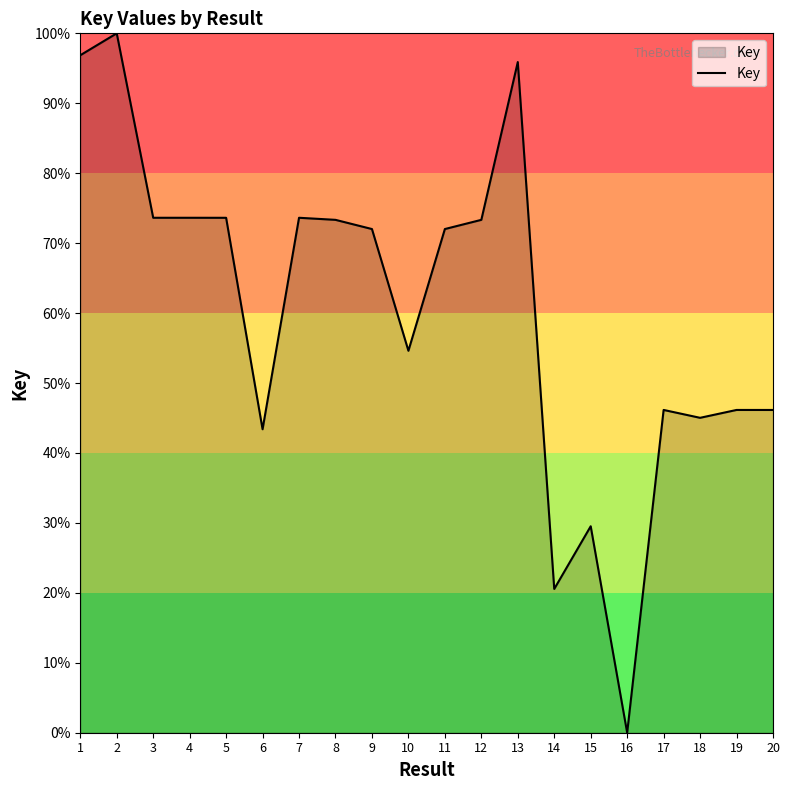

What is the sum of all values?

1209.5